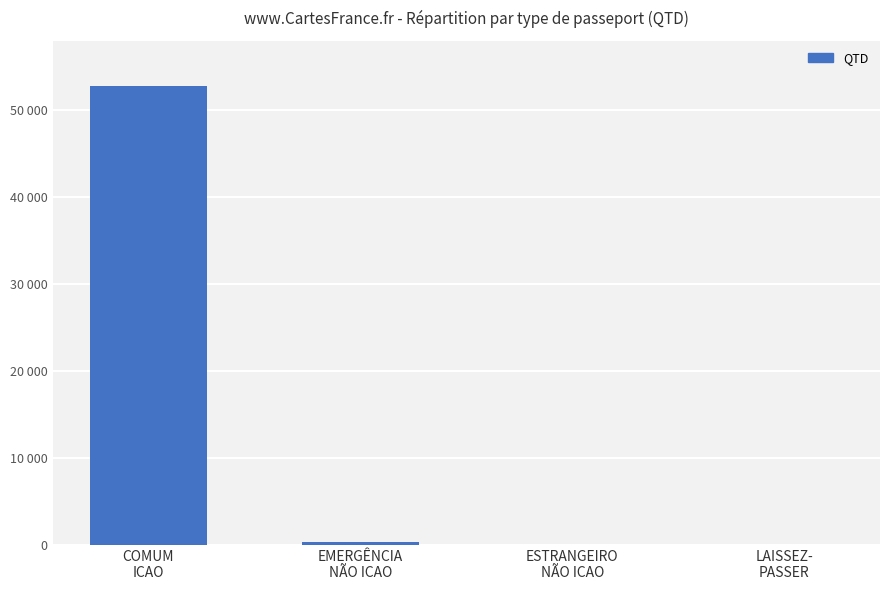

Which label corresponds to the largest value in the chart?

COMUM
ICAO